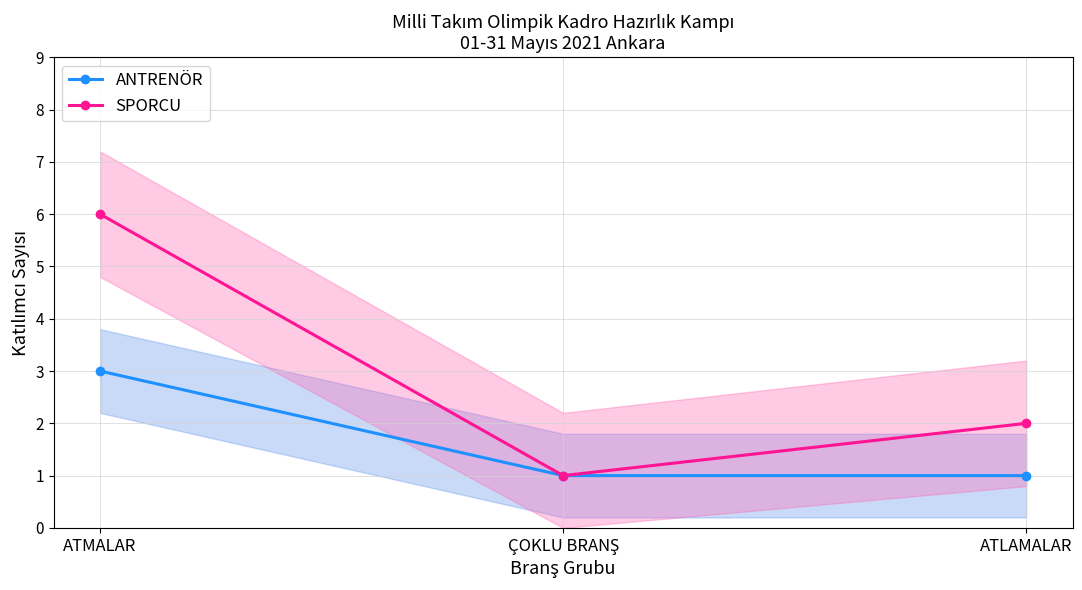

Reading left to right, list all the values displayed in this chart.

ANTRENÖR: 3	1	1
SPORCU: 6	1	2